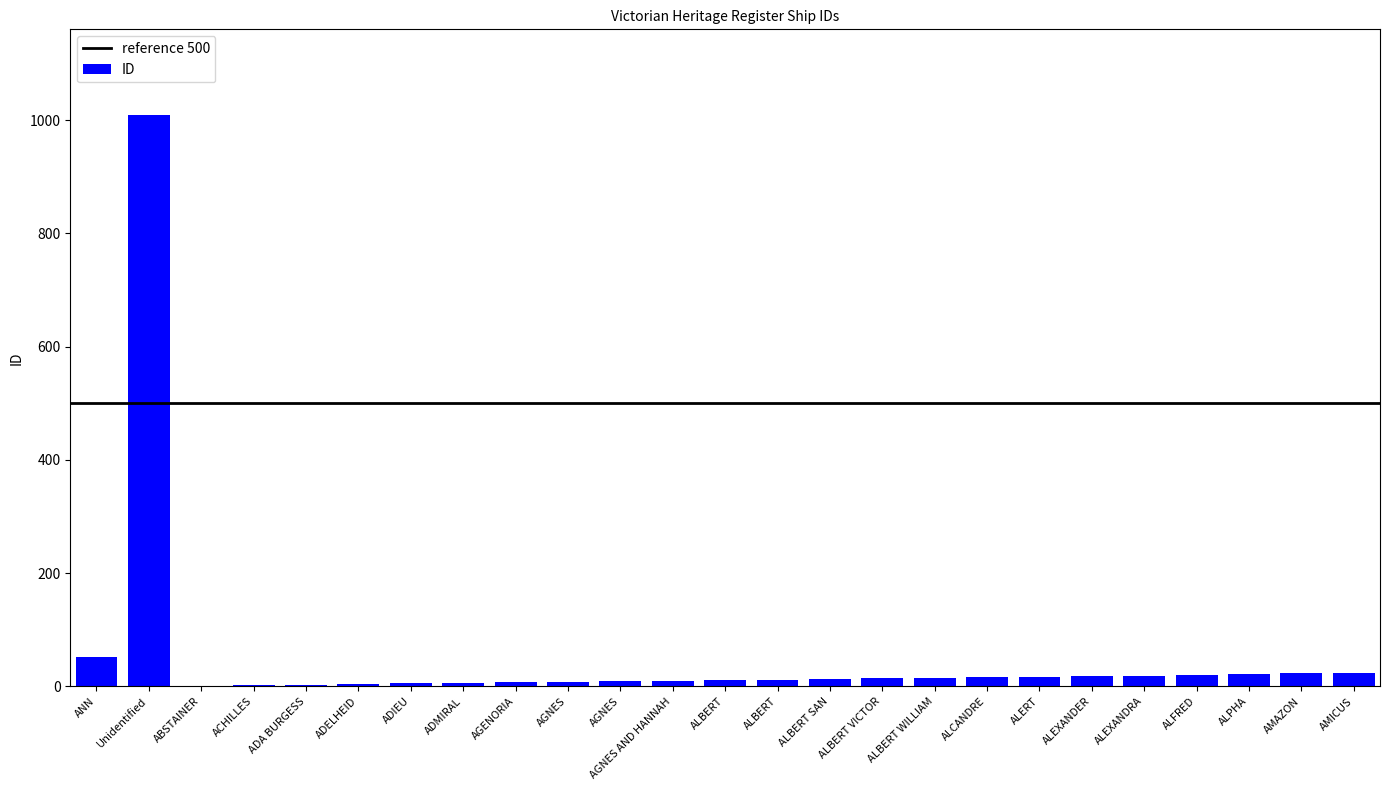

How many data points does each series have?

25